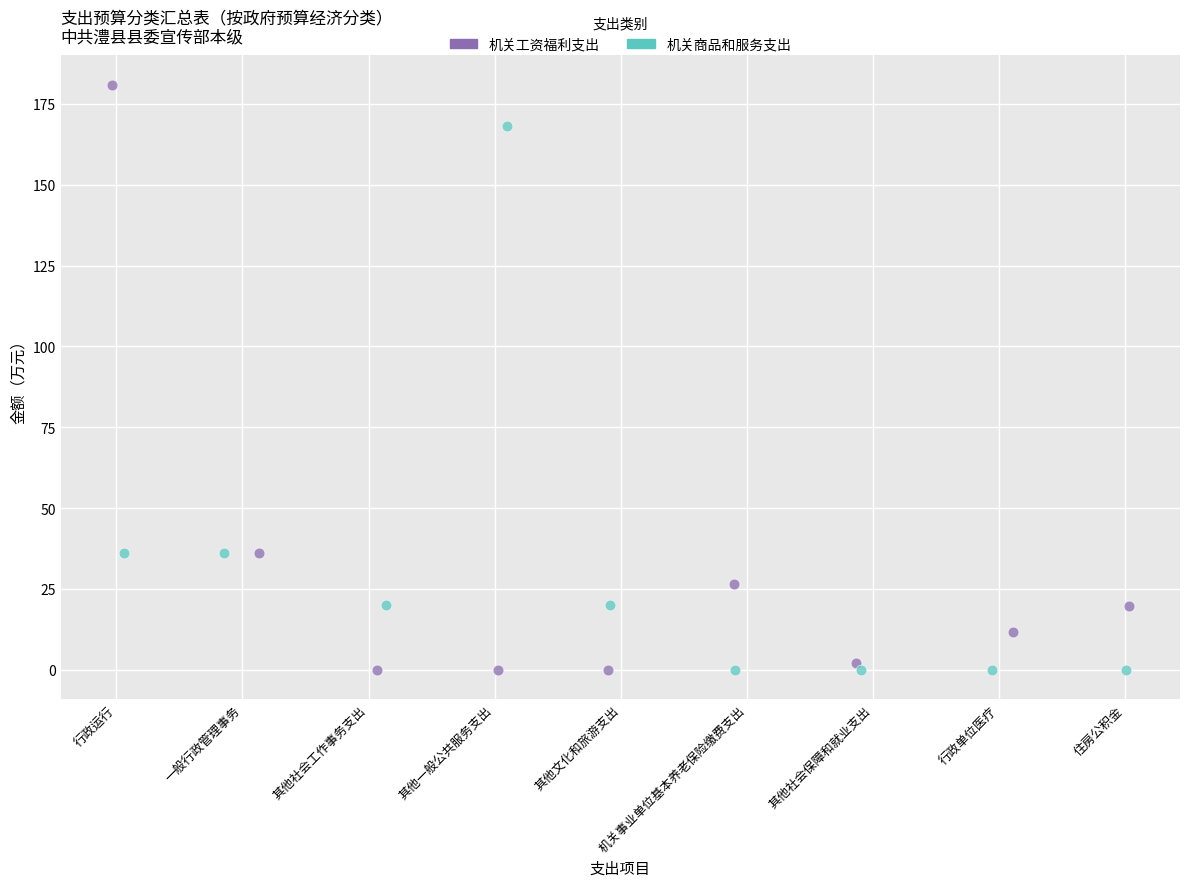

Which series reaches the maximum Y coordinate?

机关工资福利支出